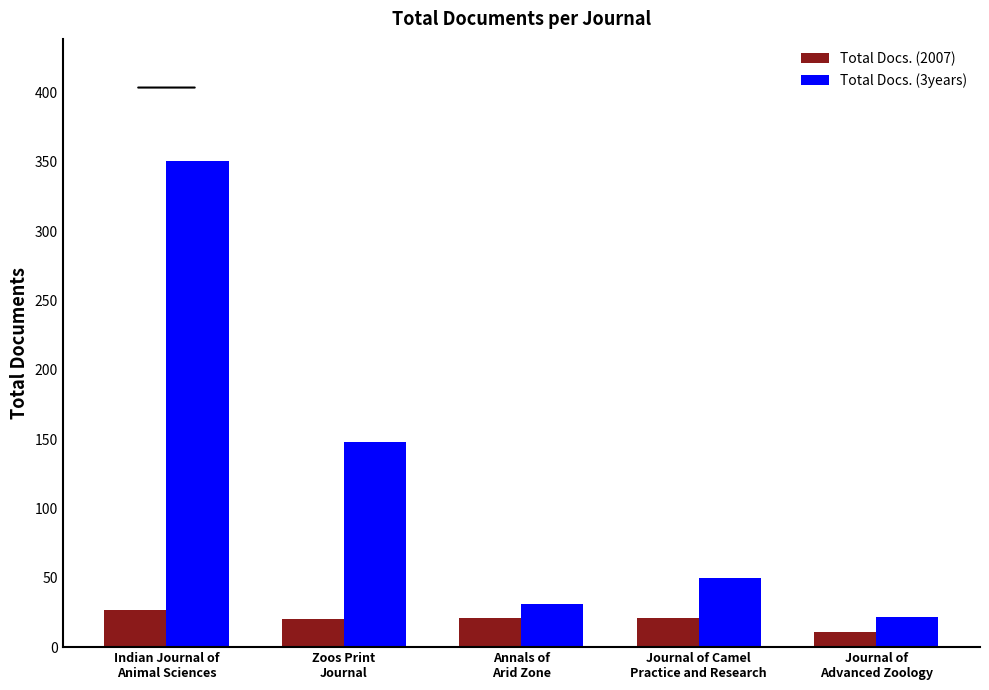

Does the chart contain stacked bars?

No